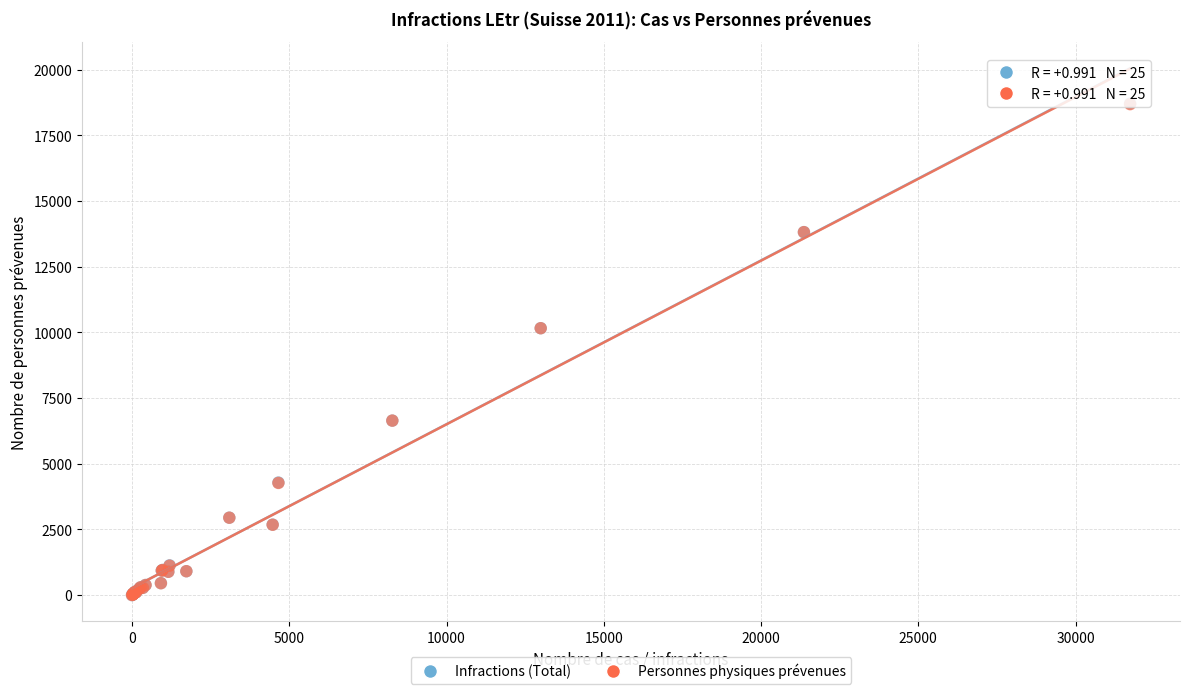

Which series has the largest Y range (max minus min)?

Infractions (Total)